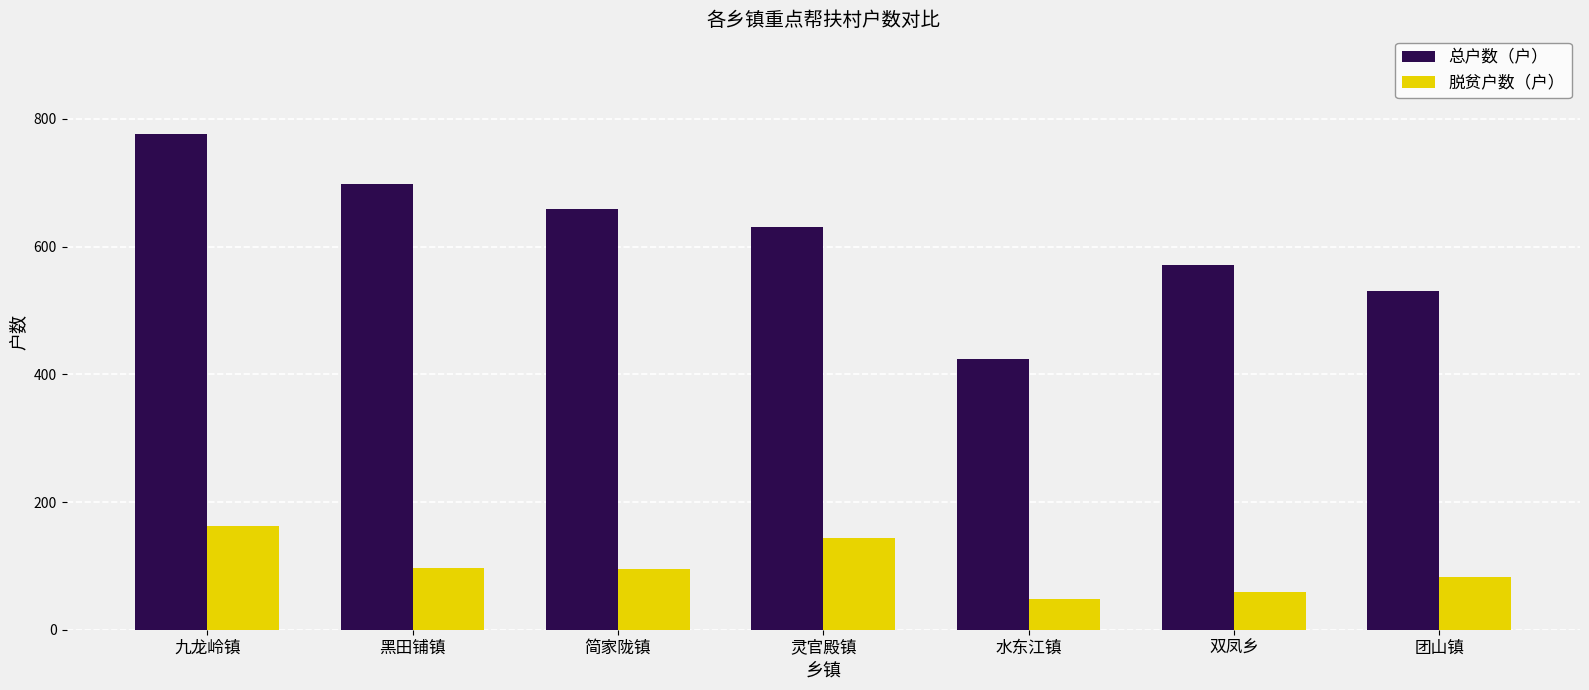

Is the value of 脱贫户数（户） at 双凤乡 greater than the value of 总户数（户） at 水东江镇?

No